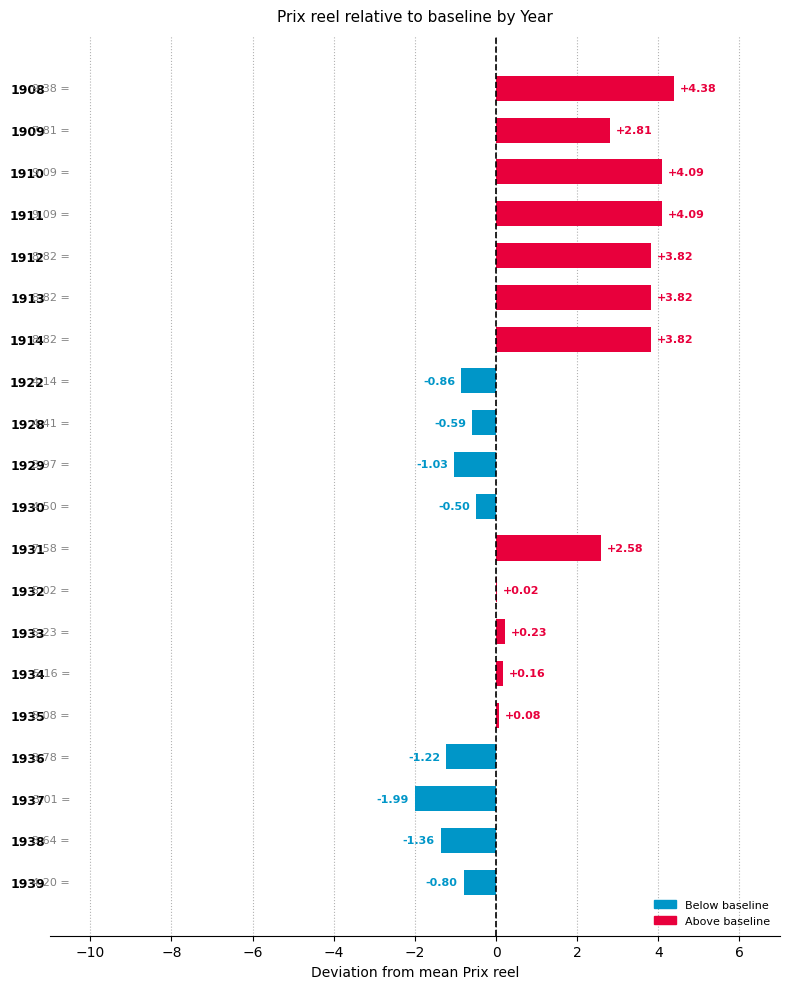

What is the sum of all values?

21.6